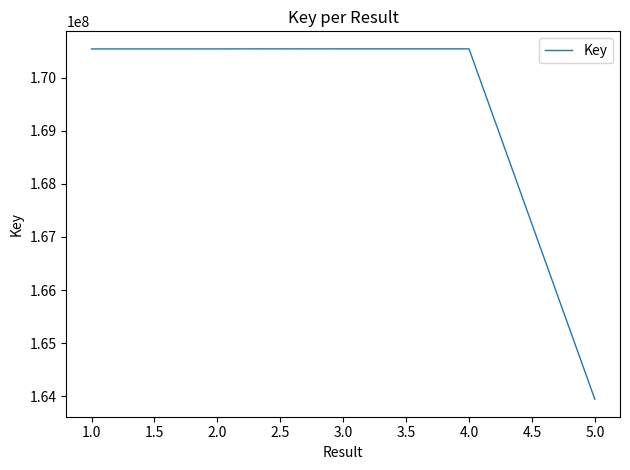

How many lines are shown in the chart?

1